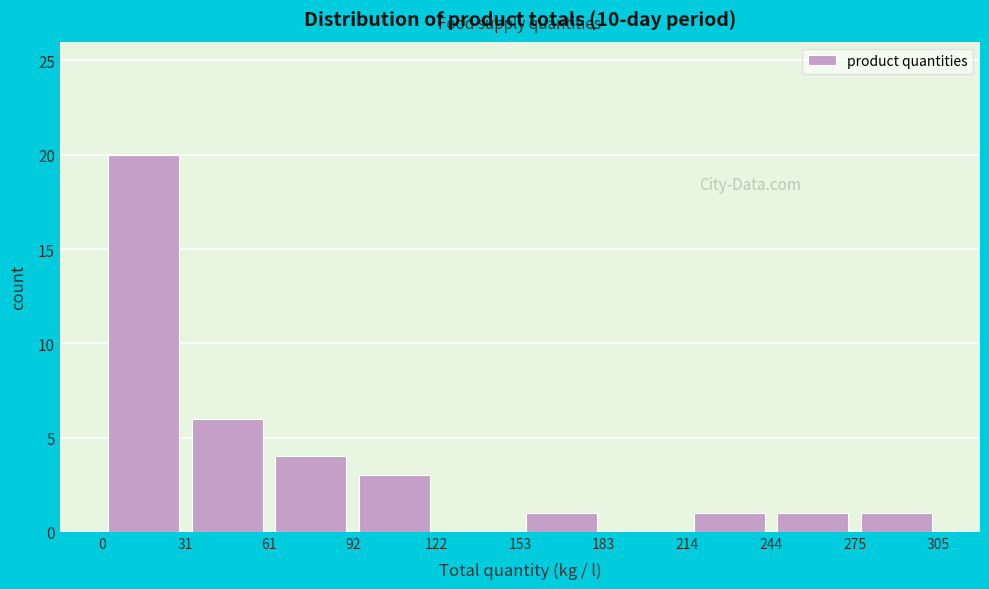

Reading left to right, list every bar in this chart as the range it spans on the x-axis followed by its height. The values are not printed on the chart, so give them approximately, as read against the axis.

0 to 31: 20
31 to 61: 6
61 to 92: 4
92 to 122: 3
122 to 153: 0
153 to 183: 1
183 to 214: 0
214 to 244: 1
244 to 275: 1
275 to 305: 1